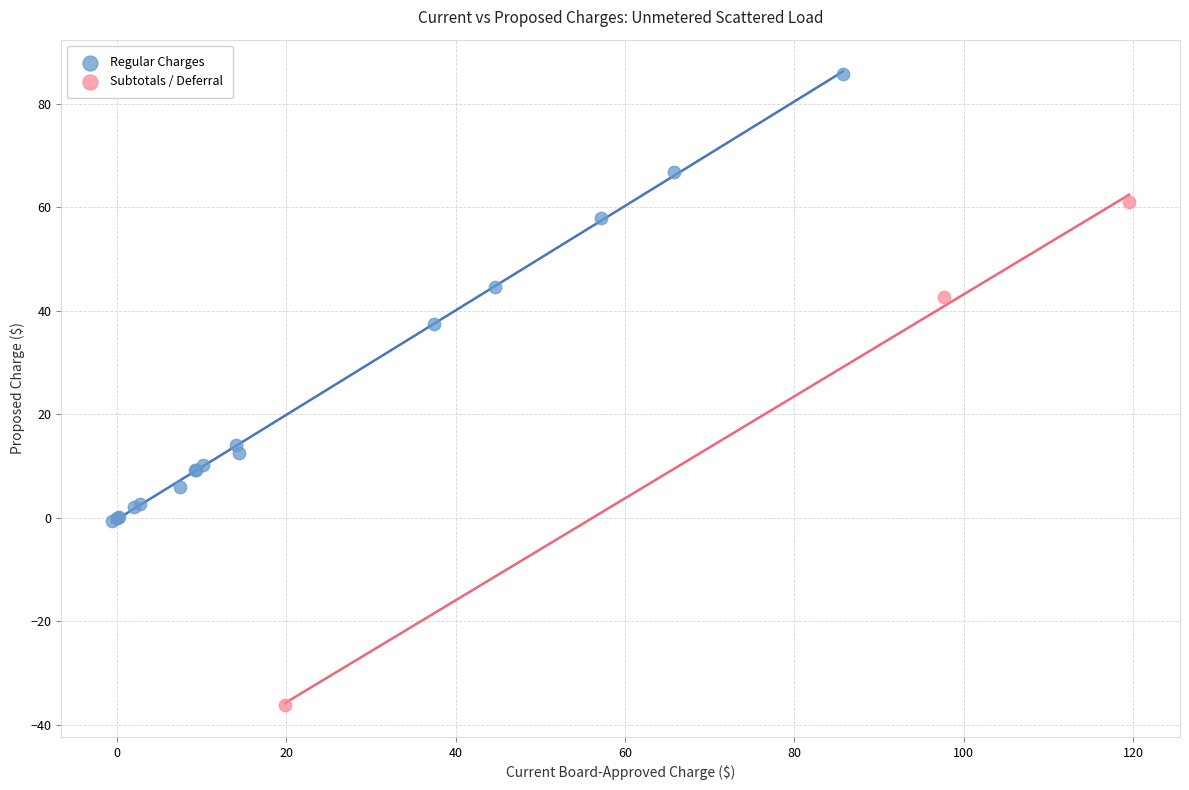

Which series contains the highest Y value?

Regular Charges